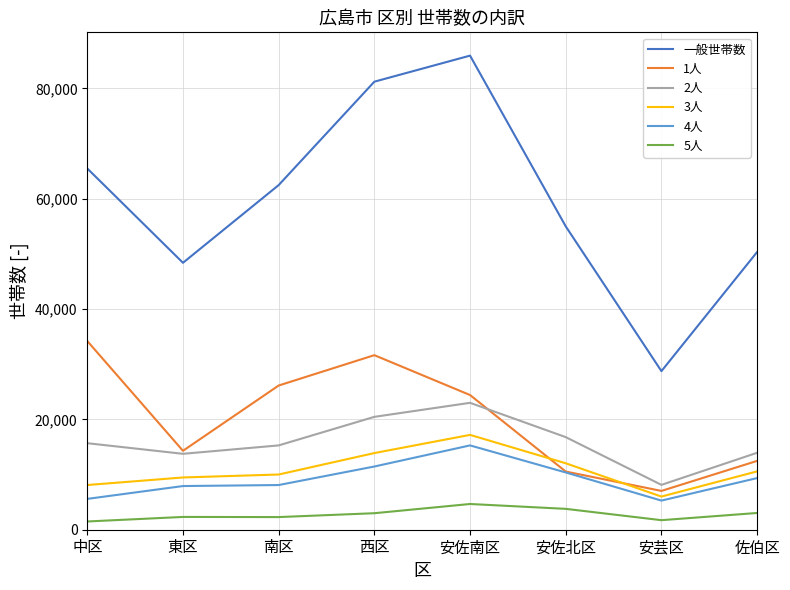

What is the sum of the 4人 values at 安佐北区 and 中区?

15972